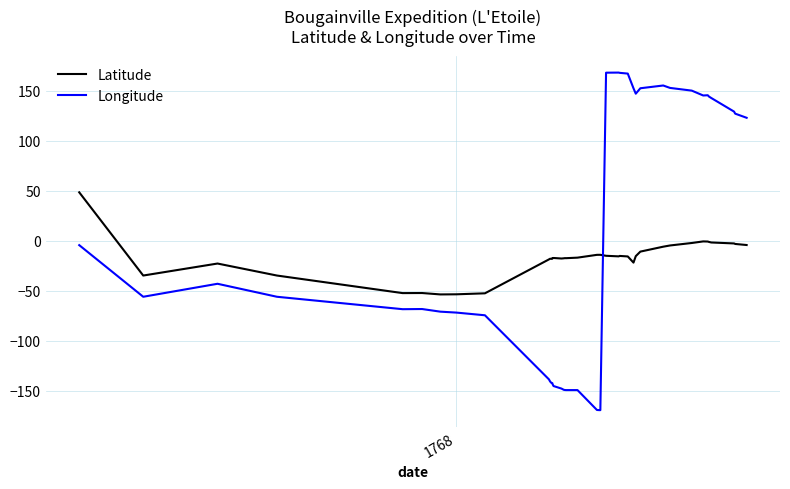

Reading left to right, what are all the values shown in this chart?

Latitude: 48.4	-34.9	-22.9	-34.9	-52.5	-52.4	-53.8	-53.7	-52.7	-18.8	-18.1	-18.1	-17.6	-17.8	-17.3	-17.9	-17.7	-17.5	-17.5	-17.0	-14.2	-14.2	-14.2	-15.1	-15.7	-15.3	-15.8	-22.0	-15.5	-11.0	-6.0	-4.8	-2.3	-0.8	-0.9	-1.3	-1.8	-2.8	-3.3	-4.4
Longitude: -4.5	-56.2	-43.2	-56.2	-68.6	-68.4	-71.1	-72.0	-74.7	-138.8	-140.9	-142.2	-142.6	-143.1	-145.5	-148.1	-149.3	-149.5	-149.6	-149.6	-169.5	-169.6	-169.6	168.1	168.2	168.0	167.2	152.5	147.1	152.5	155.3	152.9	150.2	145.3	145.5	144.3	142.8	129.2	127.1	123.0